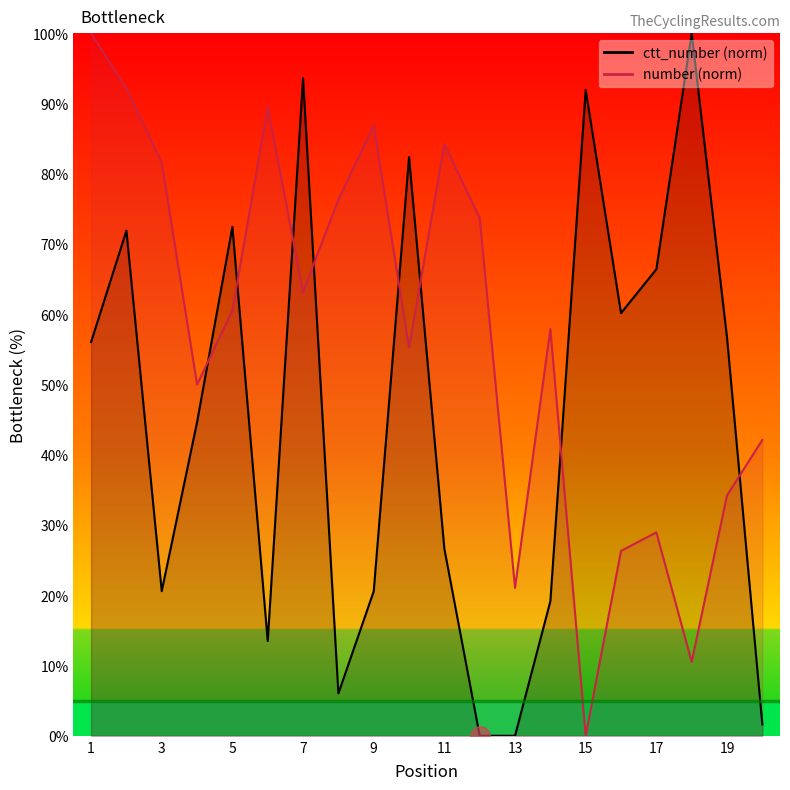

What is the approximate value of number at 20?

42.1